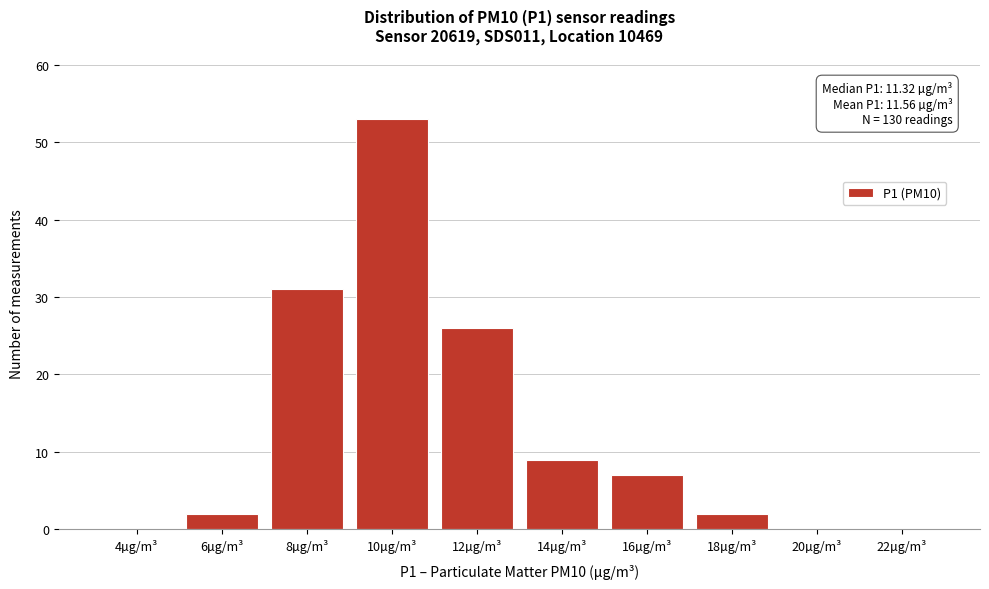

Reading left to right, extract all data points from this chart.

4µg/m³=0	6µg/m³=2	8µg/m³=31	10µg/m³=53	12µg/m³=26	14µg/m³=9	16µg/m³=7	18µg/m³=2	20µg/m³=0	22µg/m³=0